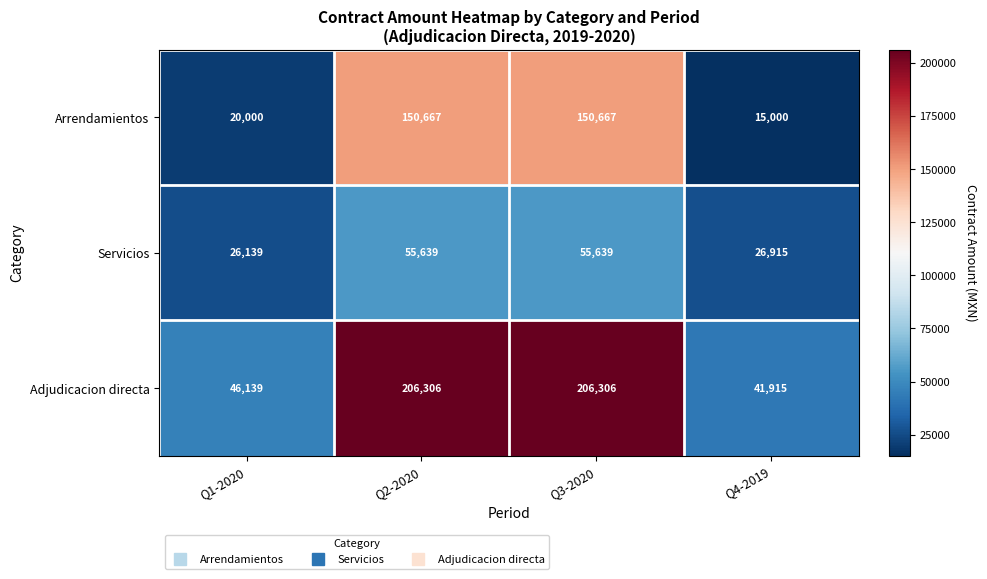

Reading left to right, what are all the values shown in this chart?

Arrendamientos: 20000	150667	150667	15000
Servicios: 26139	55639	55639	26915
Adjudicacion directa: 46139	206306	206306	41915